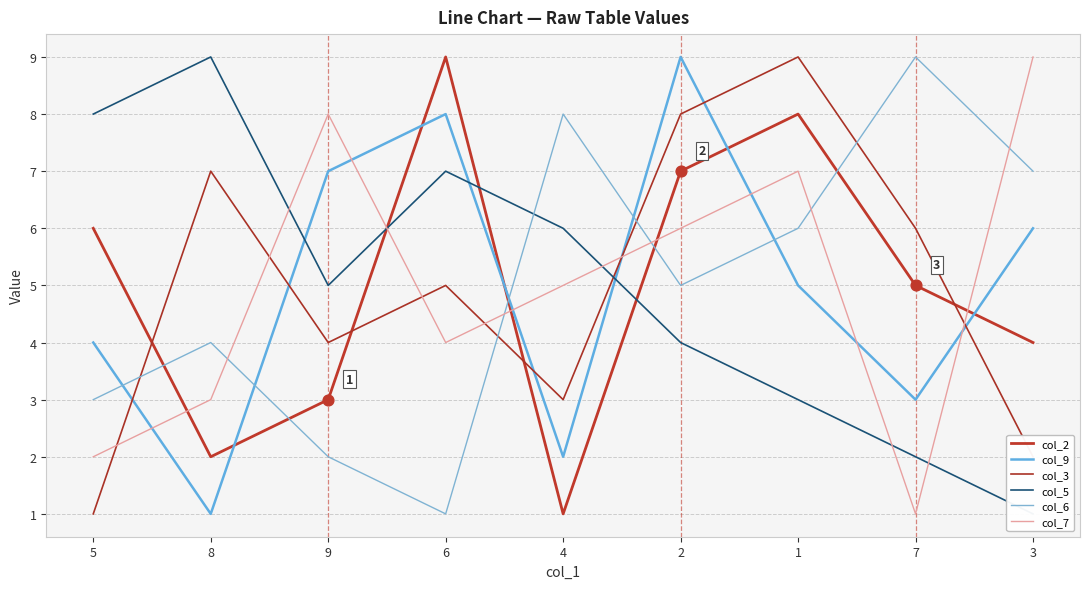

At which category is the sum across all series the highest?

2